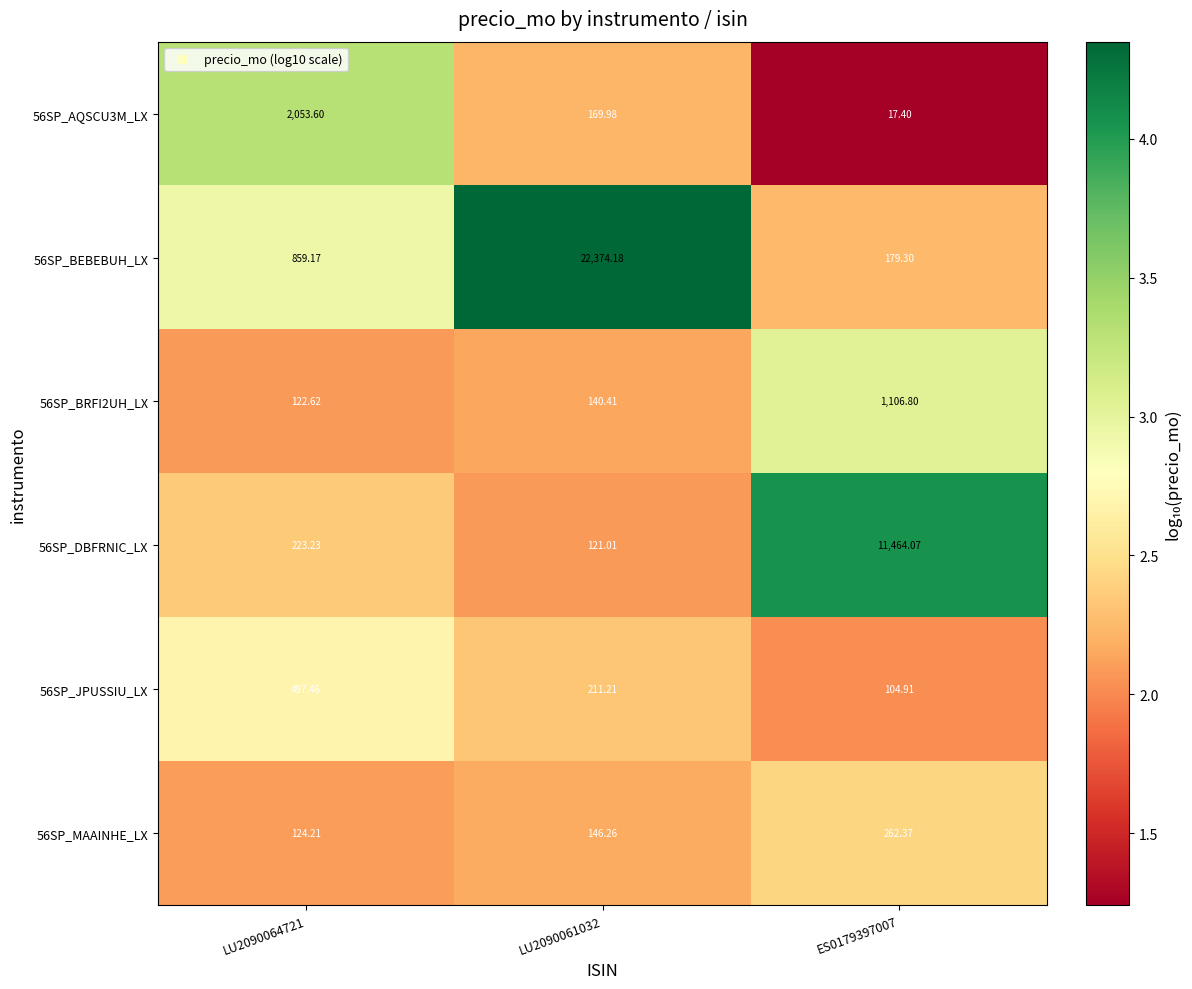

Which series has the largest total across all categories?

56SP_BEBEBUH_LX